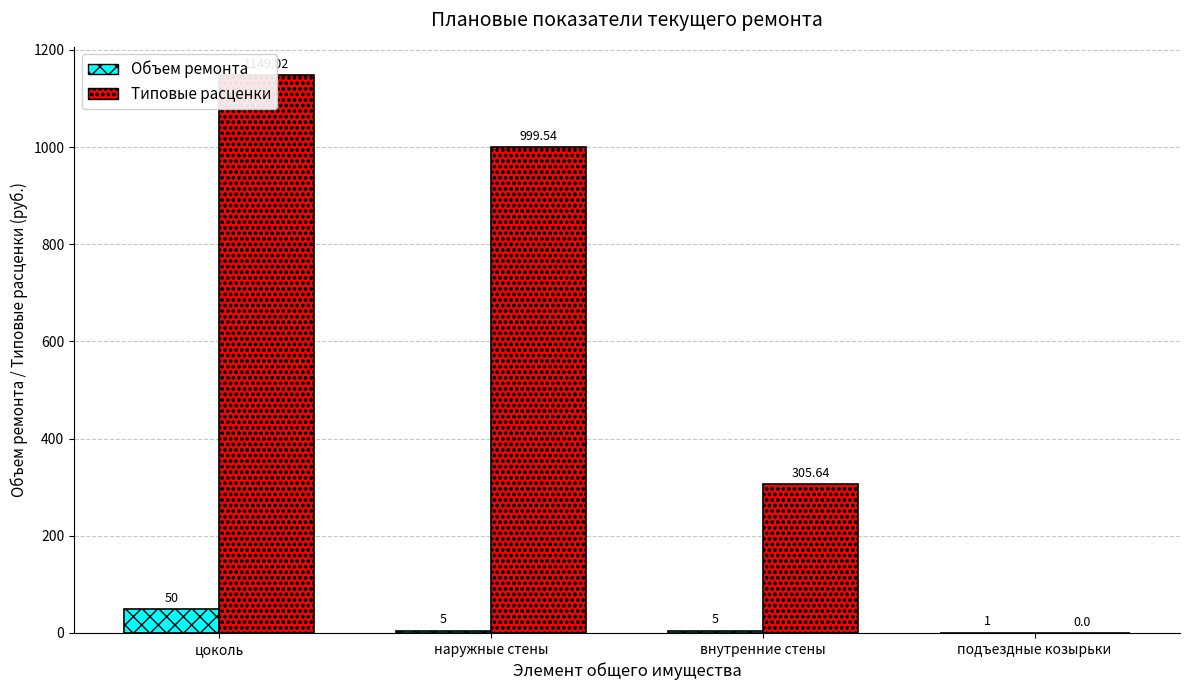

What is the label of the 1st bar from the left?

цоколь